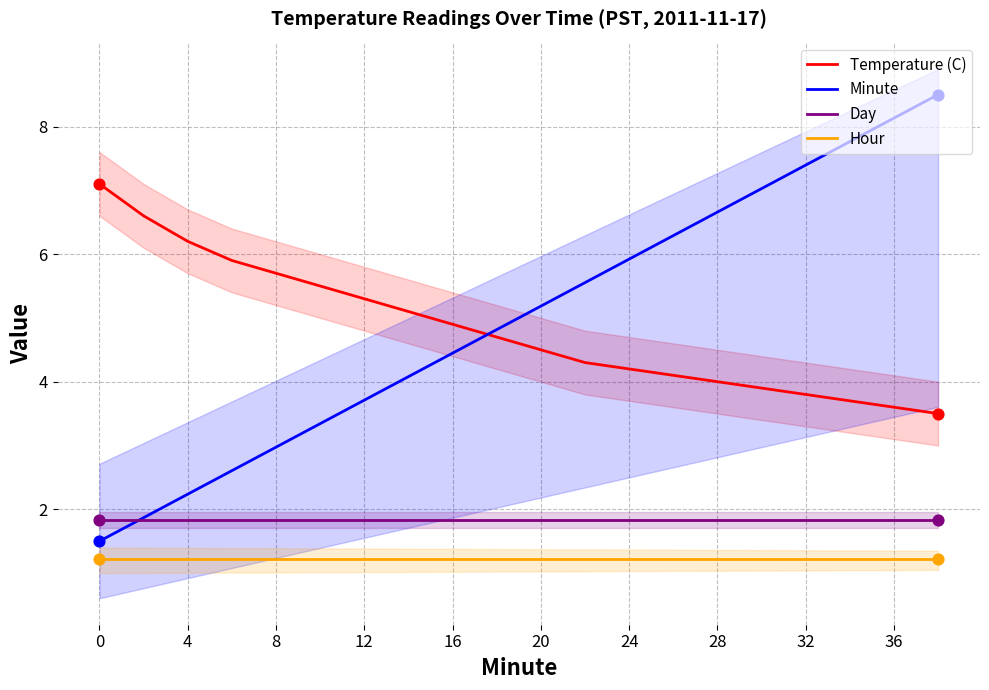

Which series has the largest total across all categories?

Minute